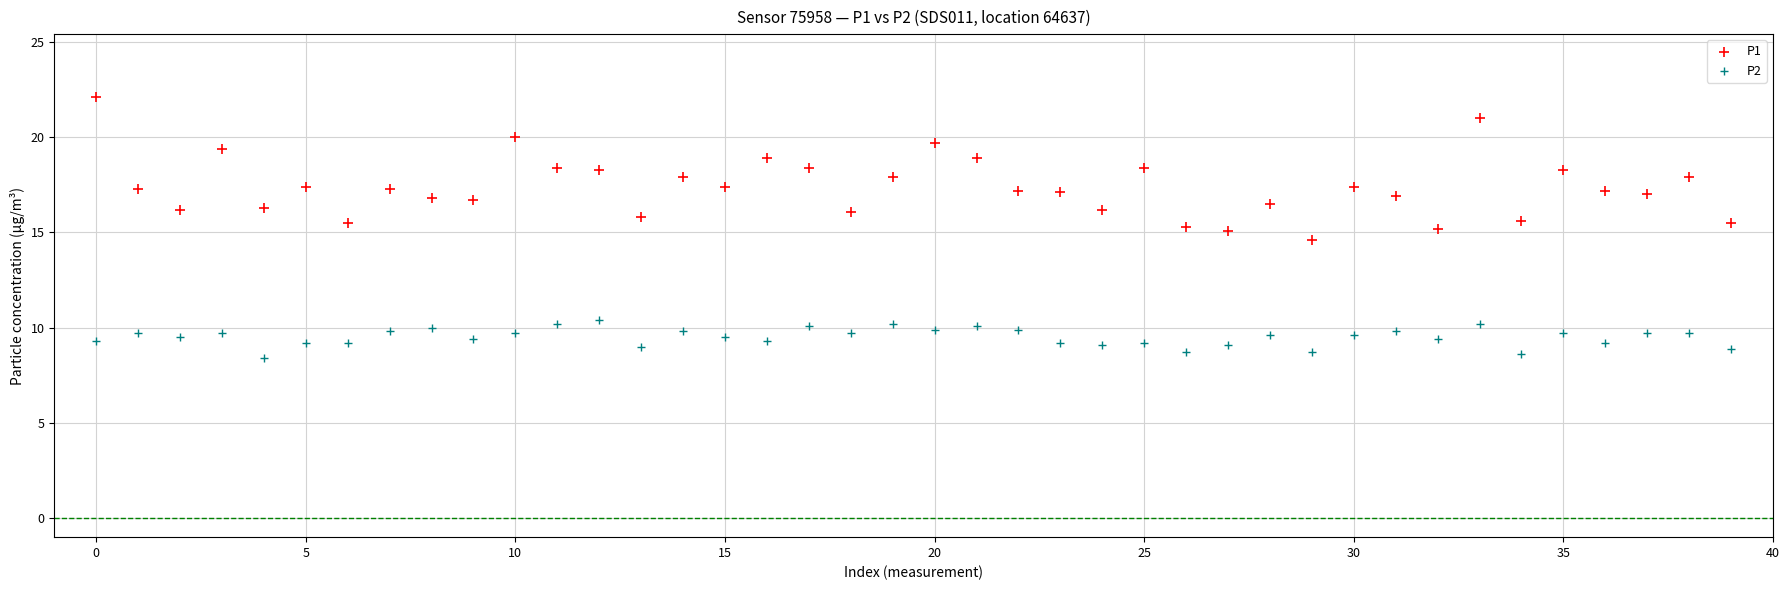

Which series contains the lowest Y value?

P2